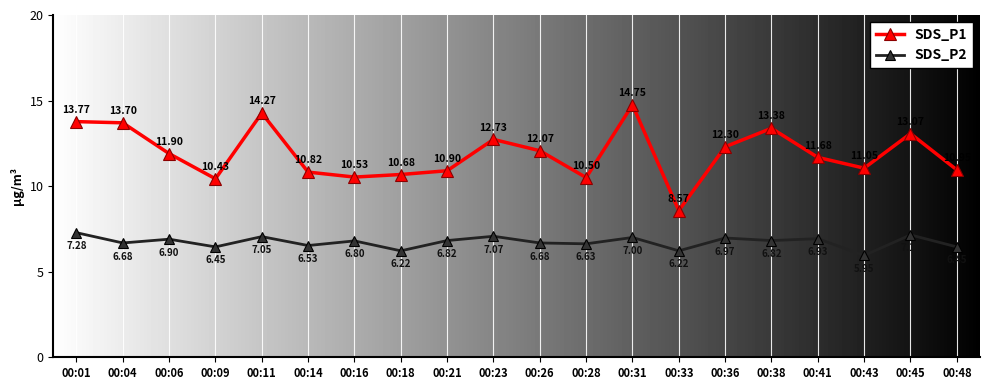

What is the average value of the SDS_P2 series?

6.7